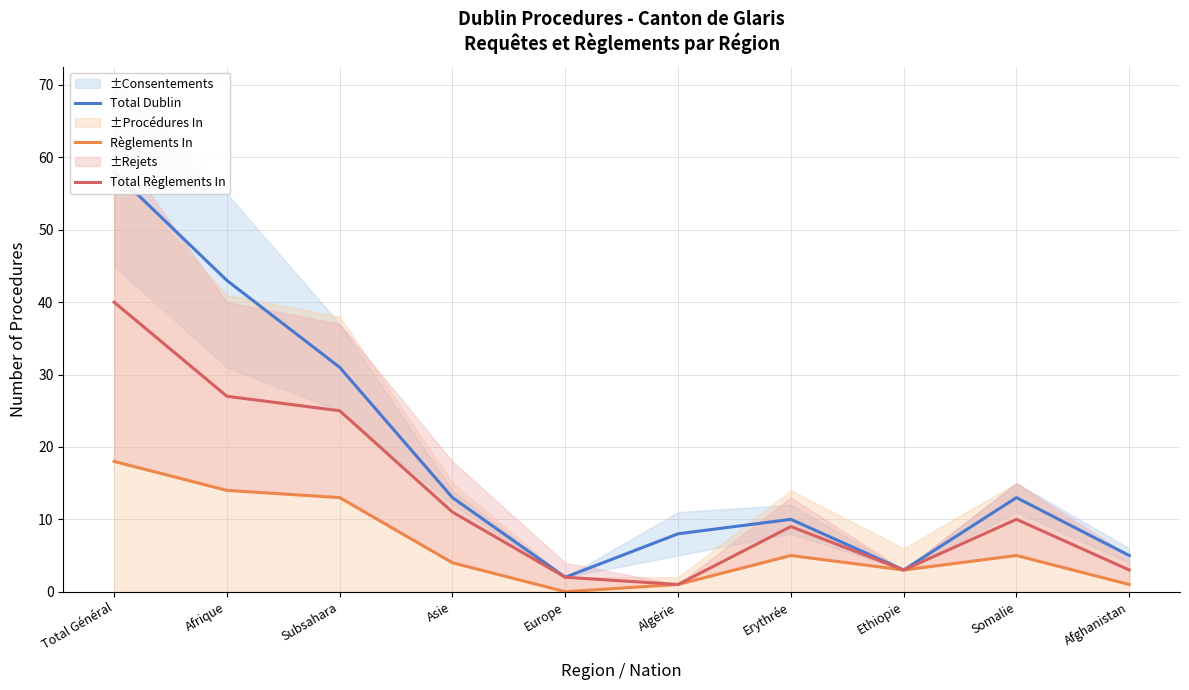

The Total Dublin series shows 44 at Subsahara. True or false?

False